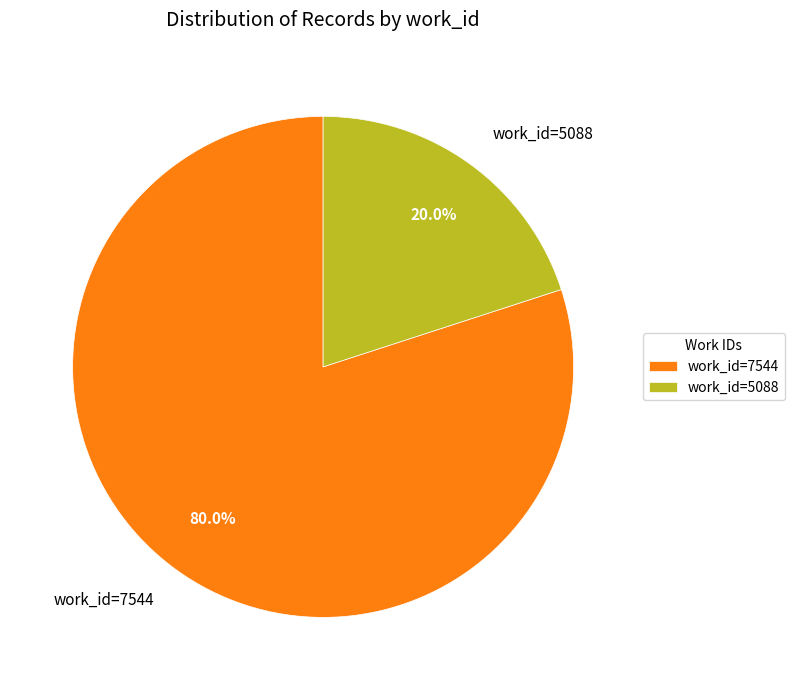

Which slice is the largest?

work_id=7544